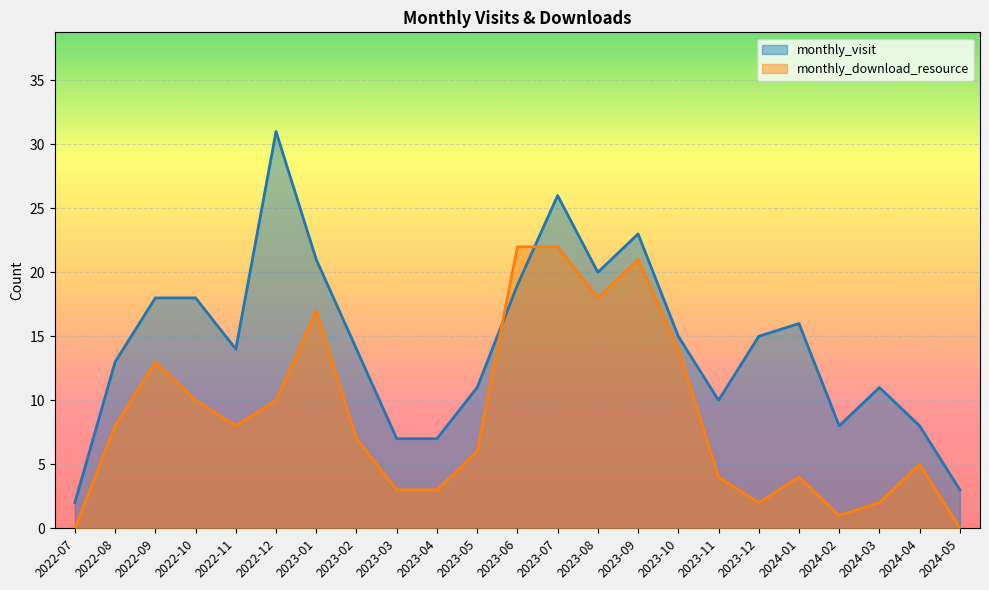

What is the sum of the monthly_visit values at 2024-05 and 2023-06?

22